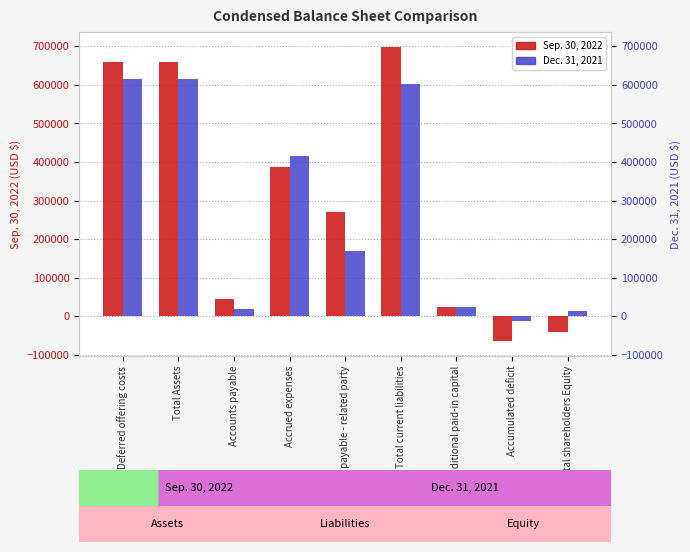

The Sep. 30, 2022 series shows -65007 at Accumulated deficit. True or false?

True